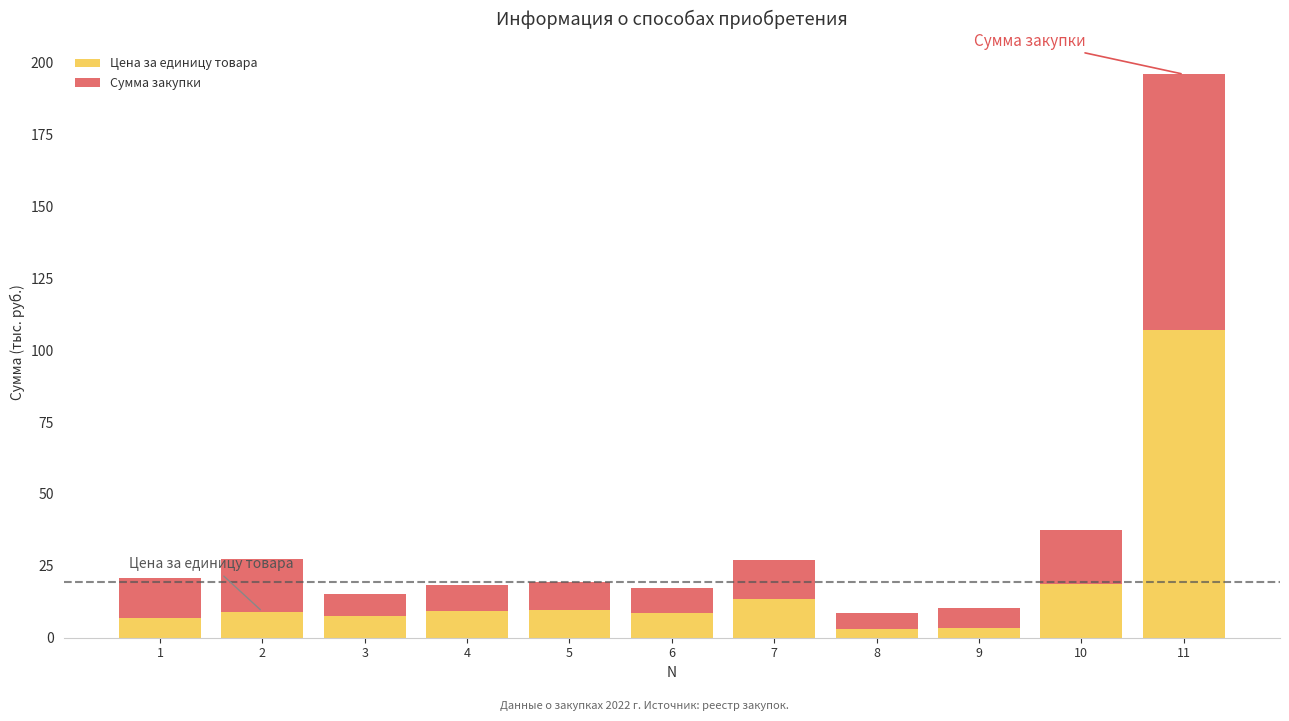

What is the difference between the Цена за единицу товара values at 10 and 7?

5.2